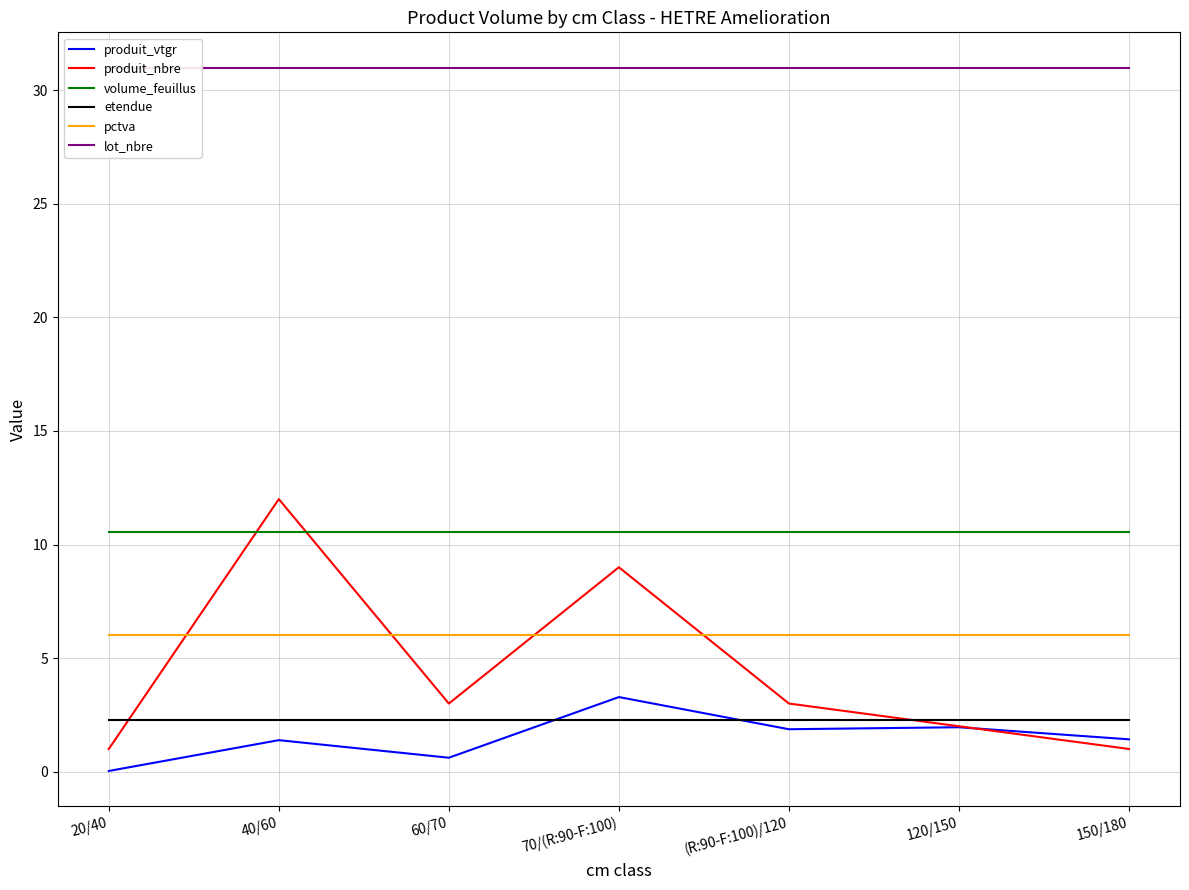

Reading left to right, what are all the values shown in this chart?

produit_vtgr: 0.0	1.4	0.6	3.3	1.9	2.0	1.4
produit_nbre: 1.0	12.0	3.0	9.0	3.0	2.0	1.0
volume_feuillus: 10.6	10.6	10.6	10.6	10.6	10.6	10.6
etendue: 2.3	2.3	2.3	2.3	2.3	2.3	2.3
pctva: 6.0	6.0	6.0	6.0	6.0	6.0	6.0
lot_nbre: 31.0	31.0	31.0	31.0	31.0	31.0	31.0